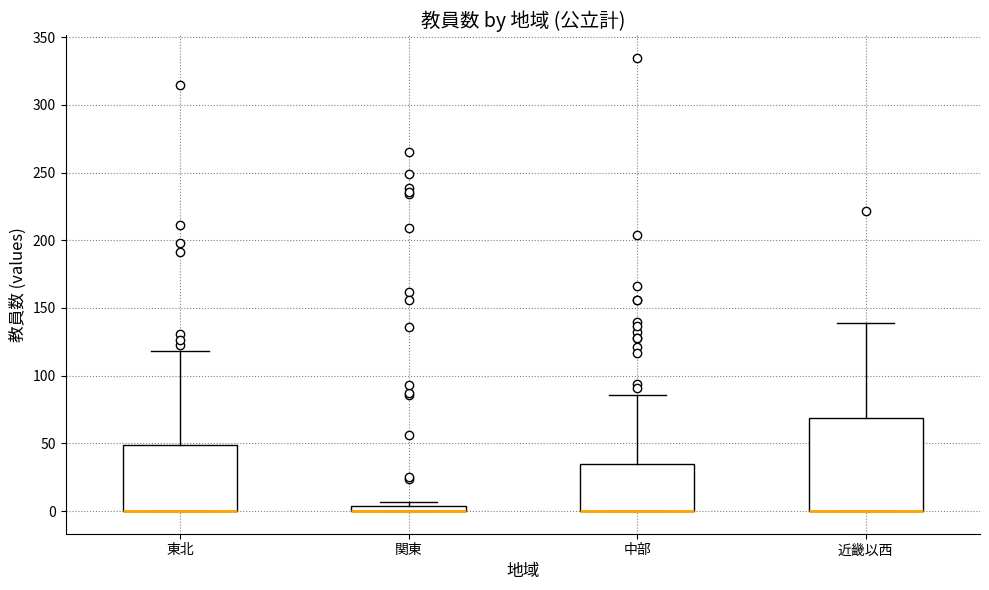

Where does the upper whisker of the box for 中部 end on the y-axis? The values are not printed on the chart, so give them approximately, as read against the axis.

85